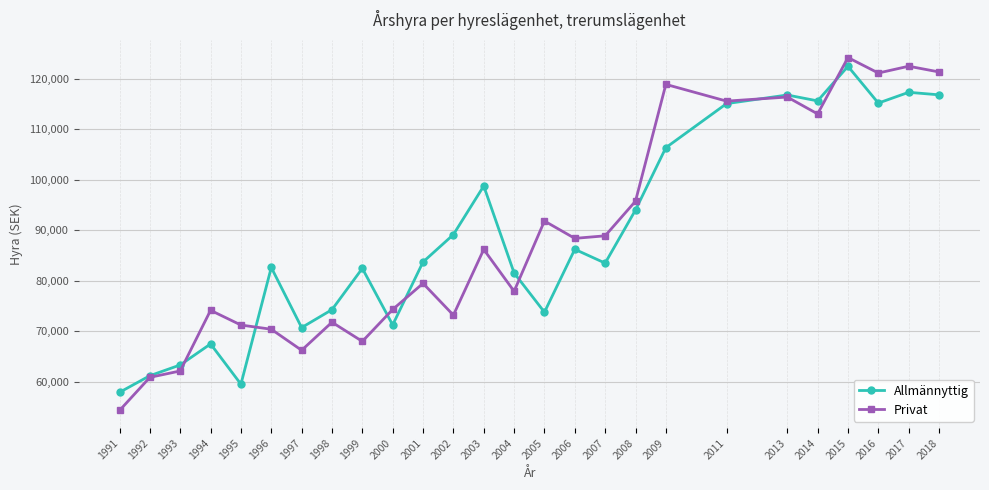

Which series has the widest spread of values?

Privat